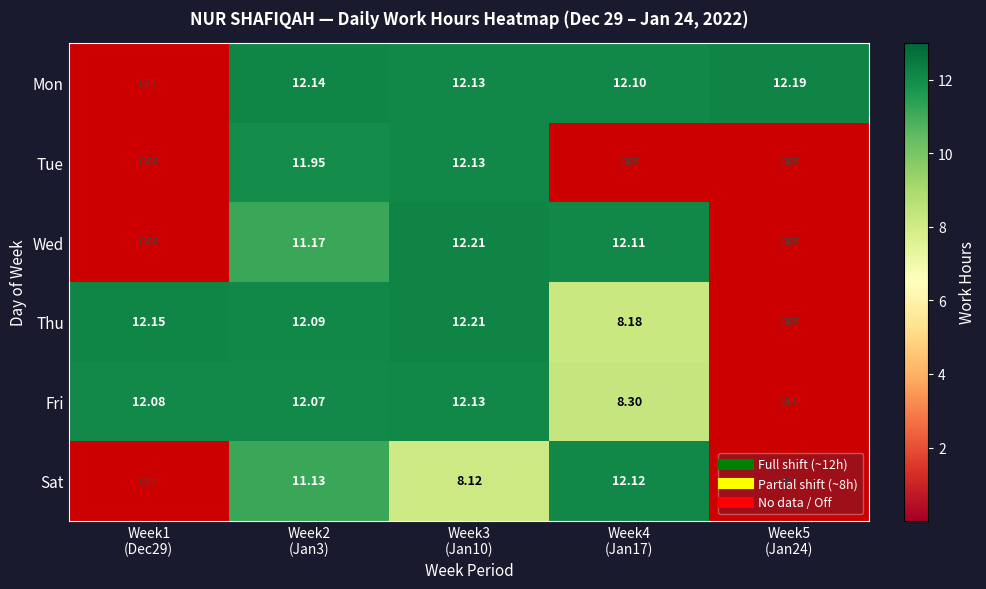

Between Week2 (Jan3) and Week3 (Jan10), which series saw the biggest shift?

Sat